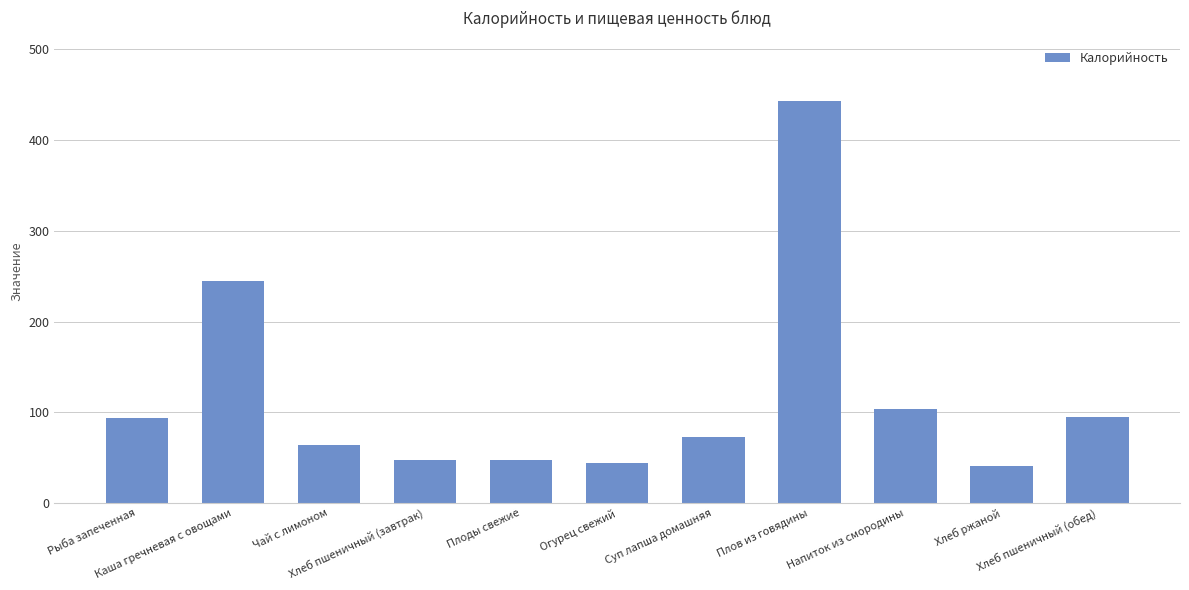

What is the greatest value displayed?

443.5